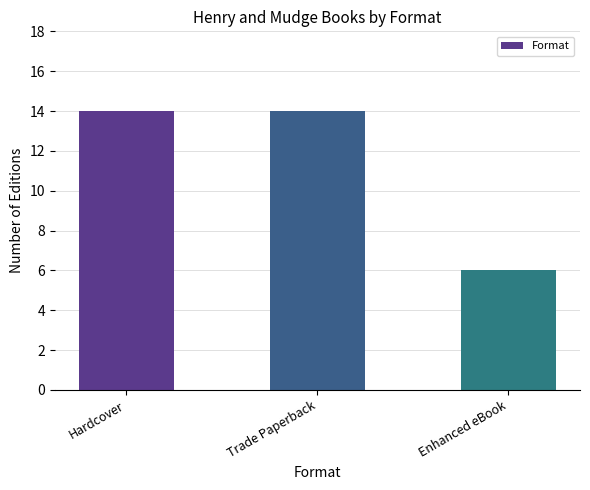

Reading left to right, list all the values displayed in this chart.

Hardcover=14	Trade Paperback=14	Enhanced eBook=6